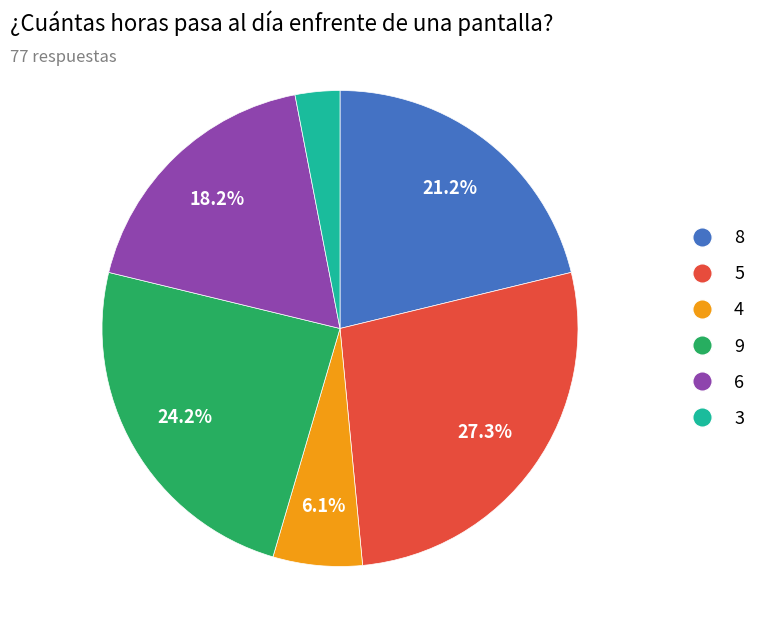

Which has a higher value, 8 or 9?

9